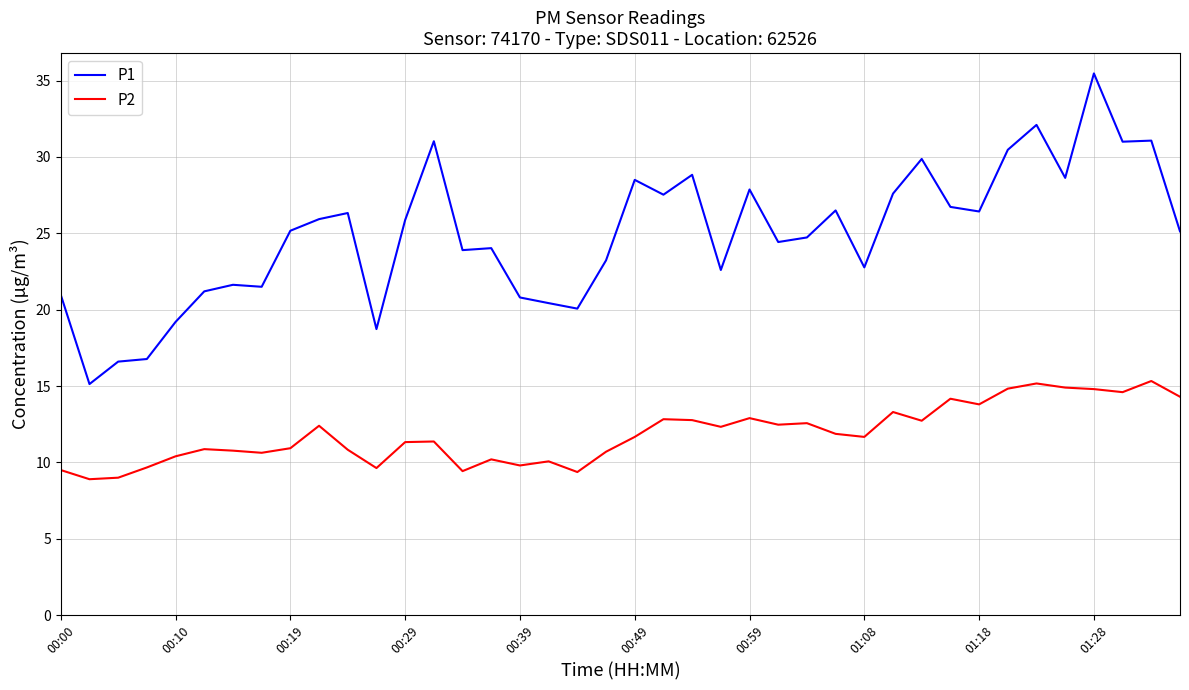

True or false: P2 and P1 cross at least once.

False